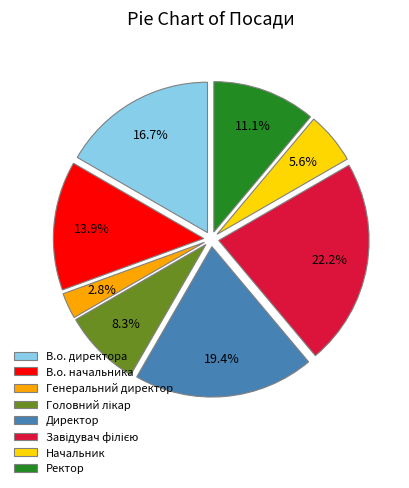

Which has a higher value, Ректор or Директор?

Директор